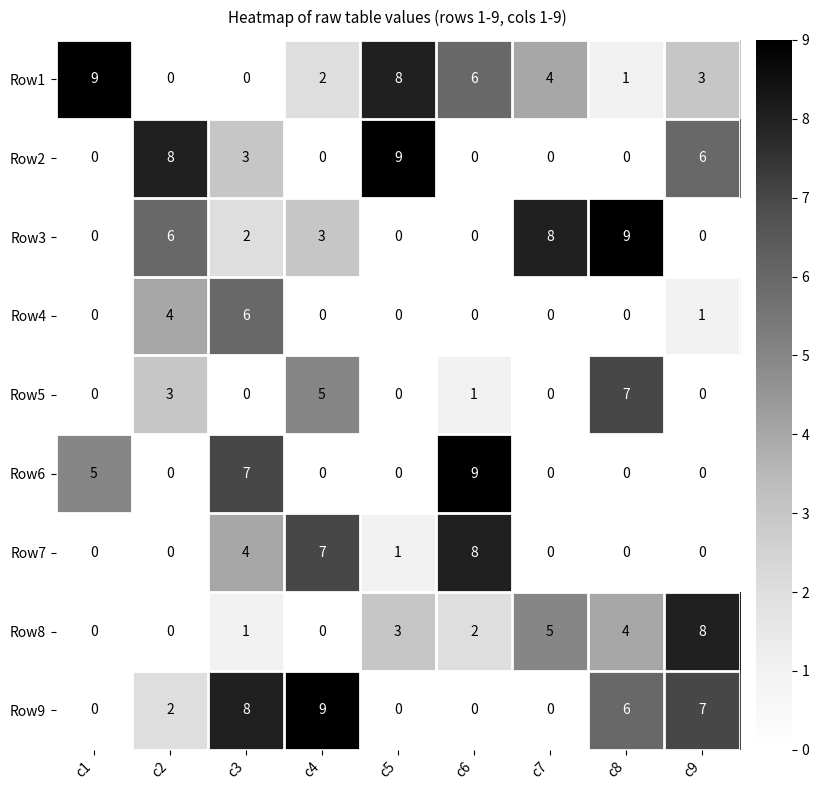

What is the total value across all series at c7?

17